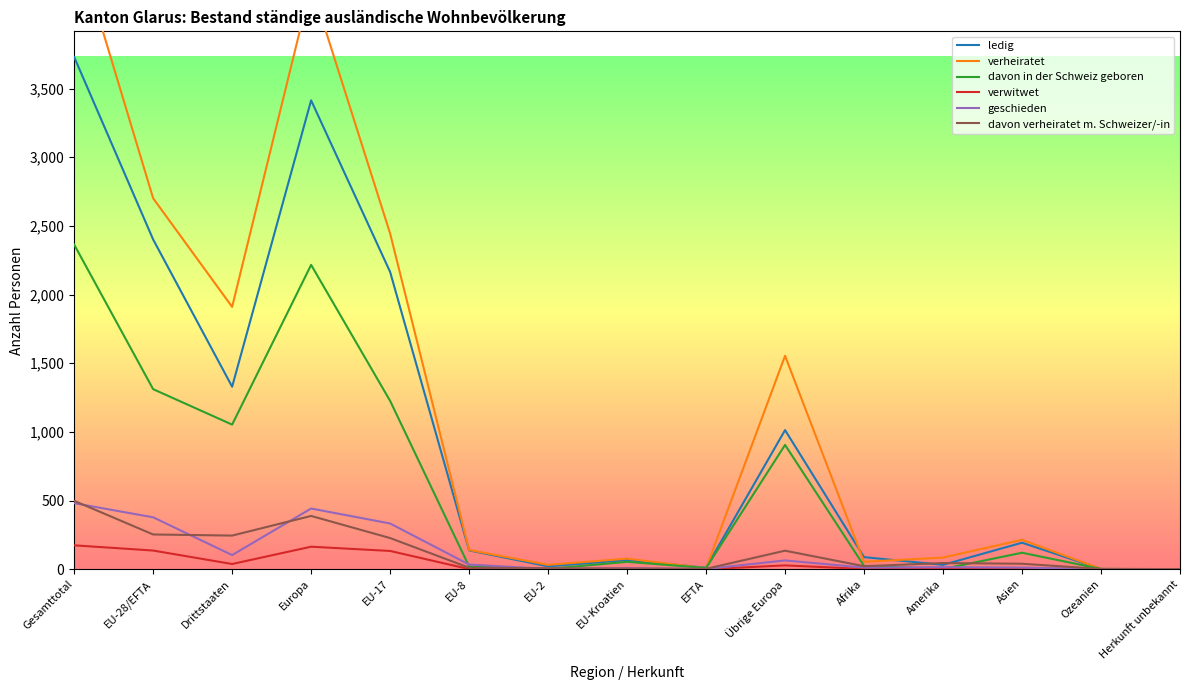

What value does the davon verheiratet m. Schweizer/-in series have at Asien, to the nearest 50?

50